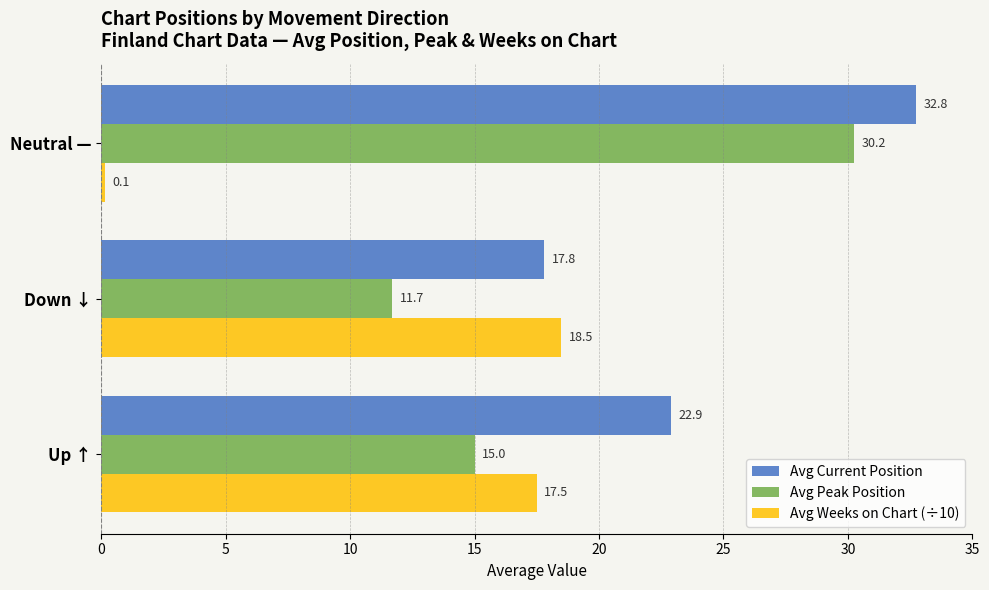

What is the greatest value displayed?

32.8